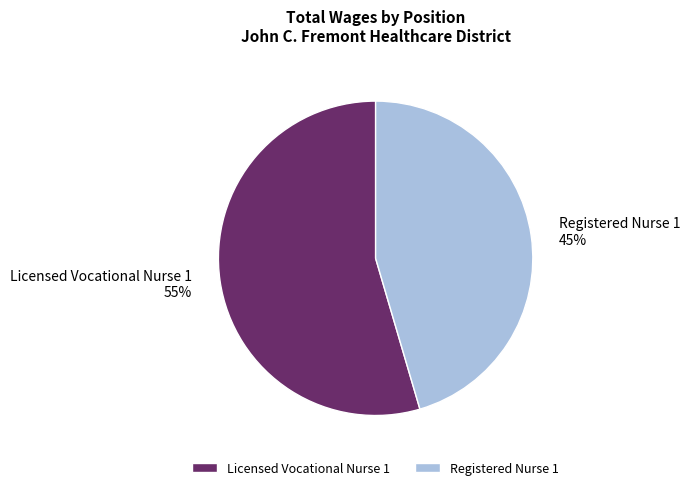

Which category accounts for the majority?

Licensed Vocational Nurse 1